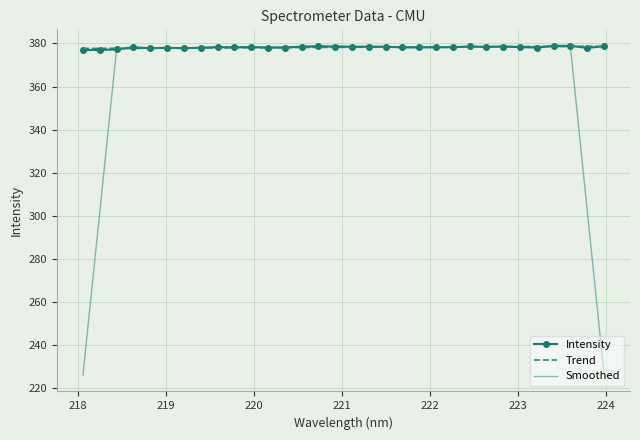

Which series has the widest spread of values?

Smoothed